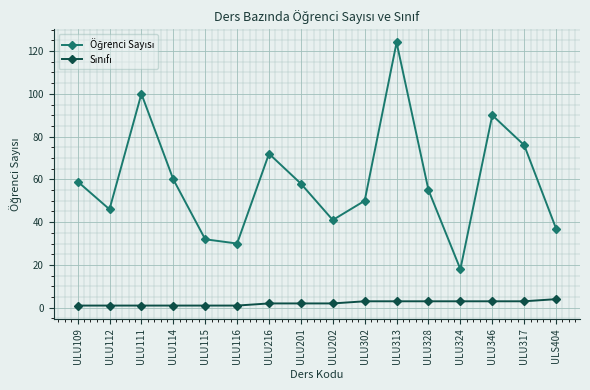

At which category is the sum across all series the highest?

ULU313